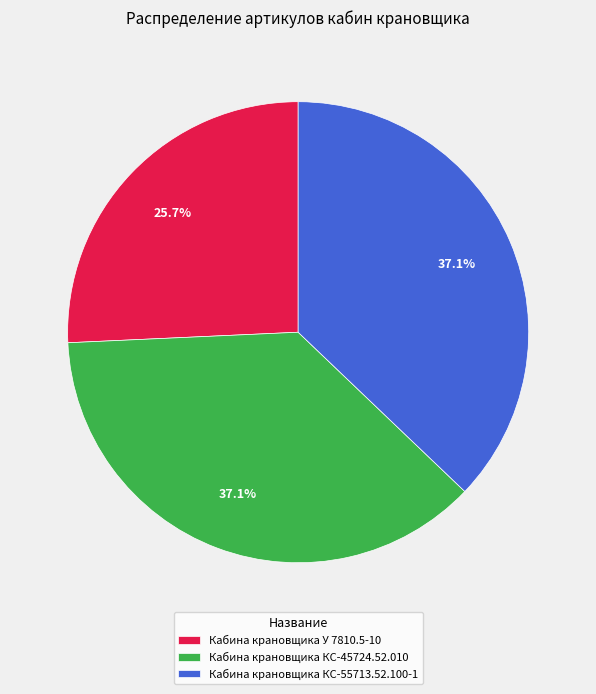

Is there any slice that represents more than half of the pie?

No